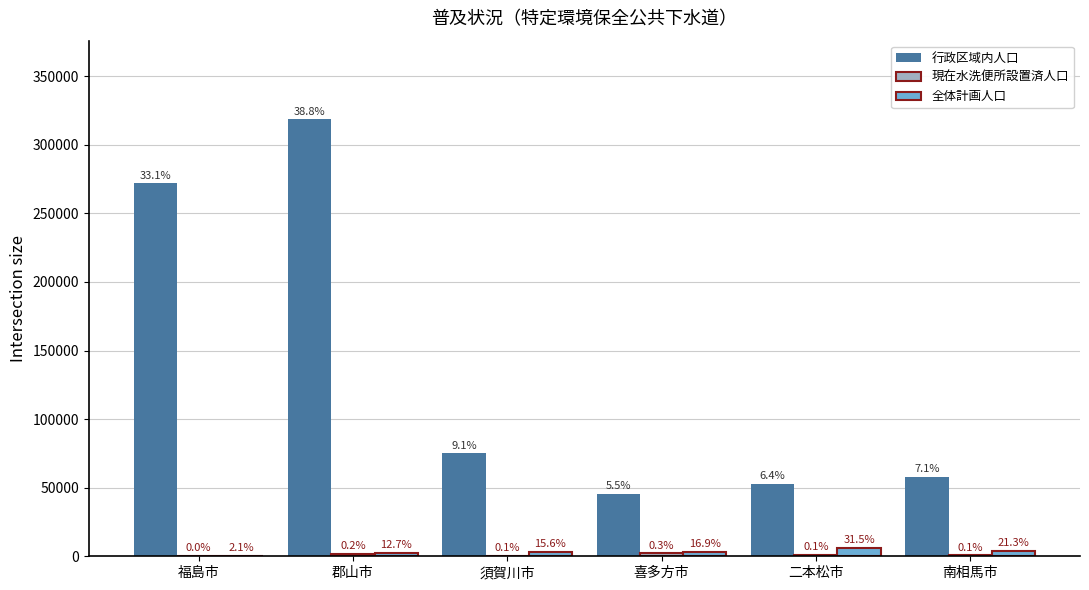

Are the bars grouped side by side (vs. stacked)?

Yes